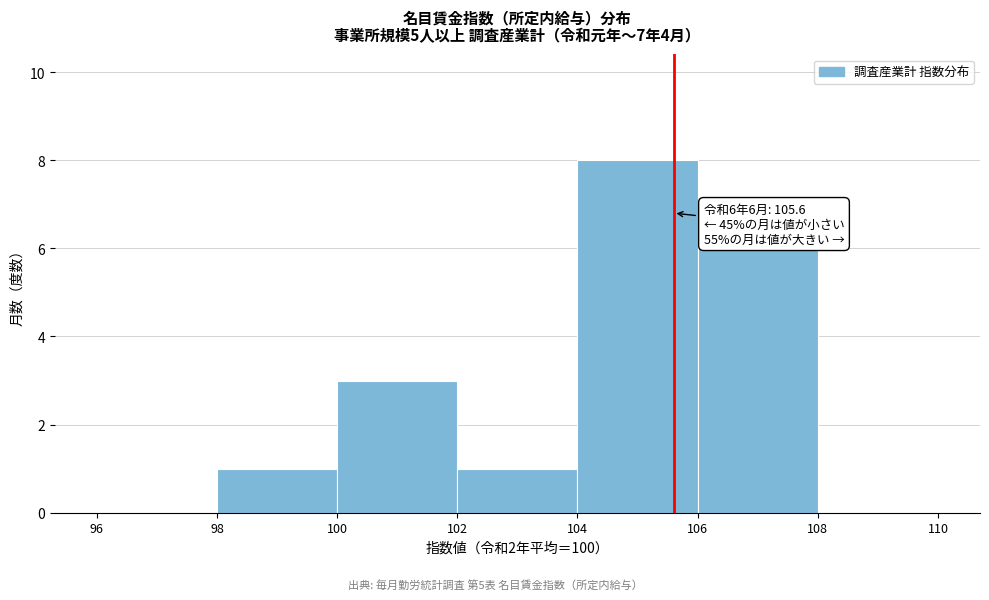

Over which range of the x-axis is the bar tallest?

104 to 106